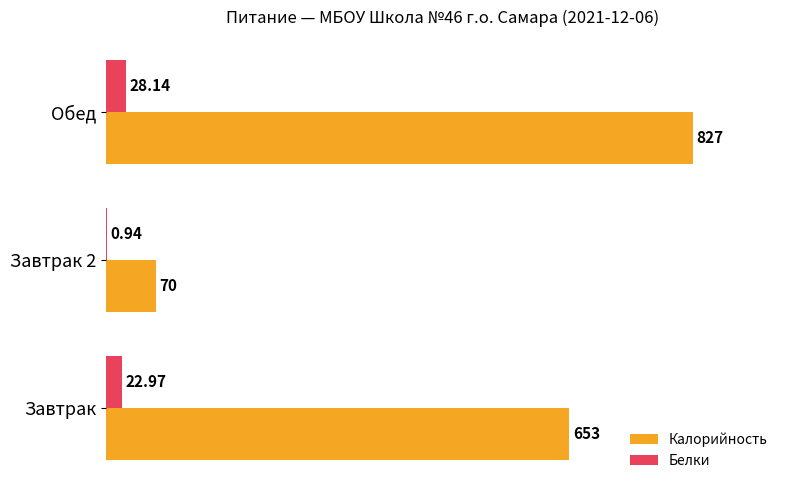

At which label does Калорийность reach its peak?

Обед